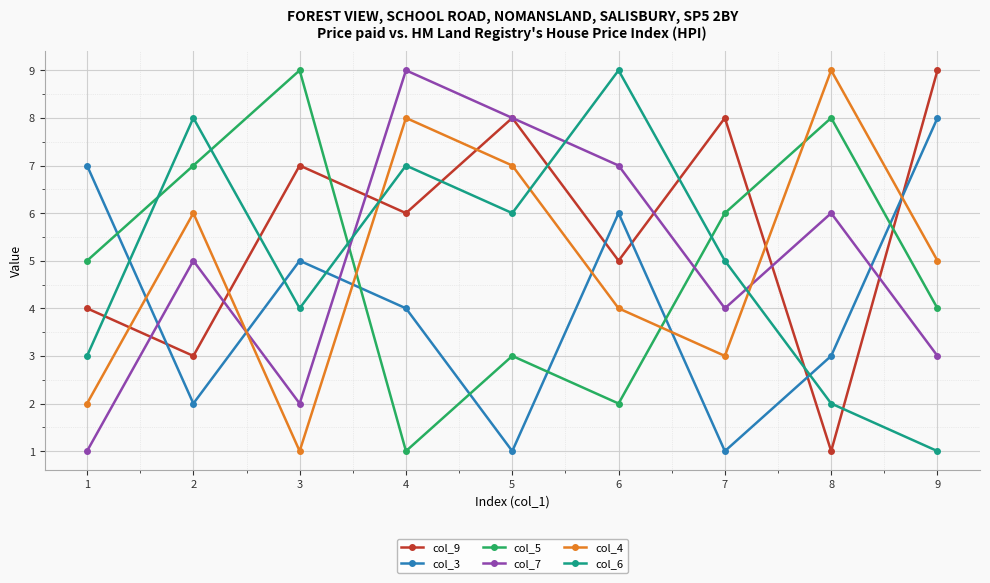

What is the average value of the col_4 series?

5